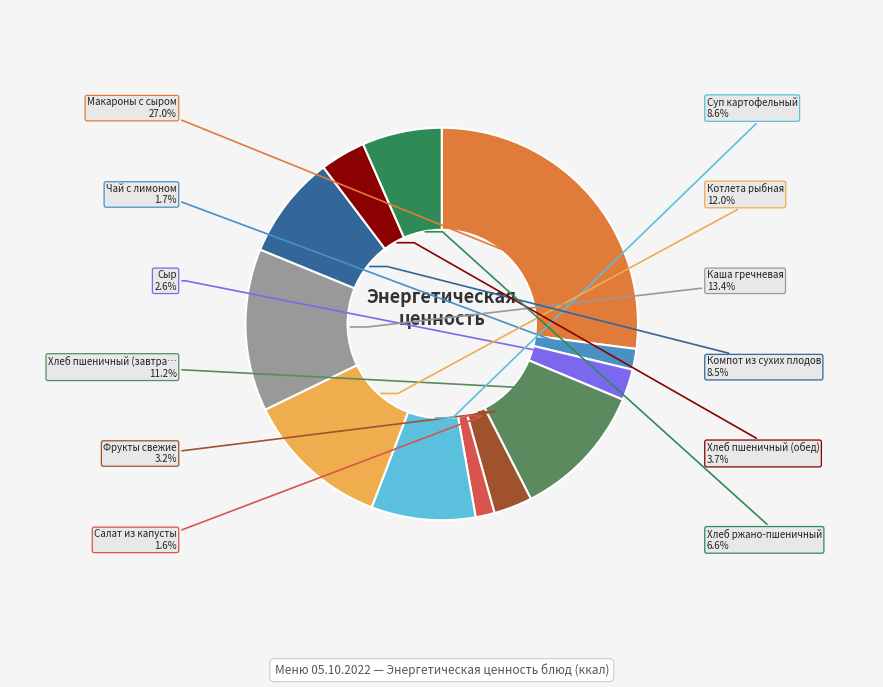

Does any single category account for the majority?

No